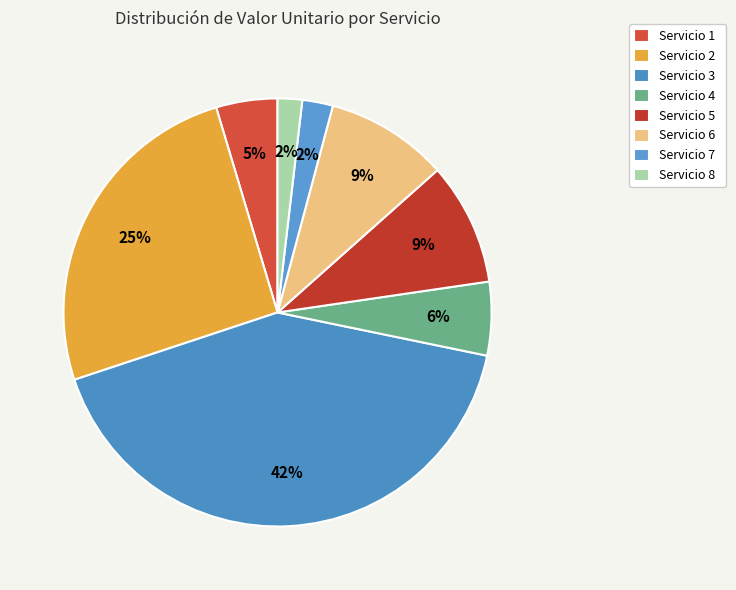

Does Servicio 3 account for over 50% of the chart?

No